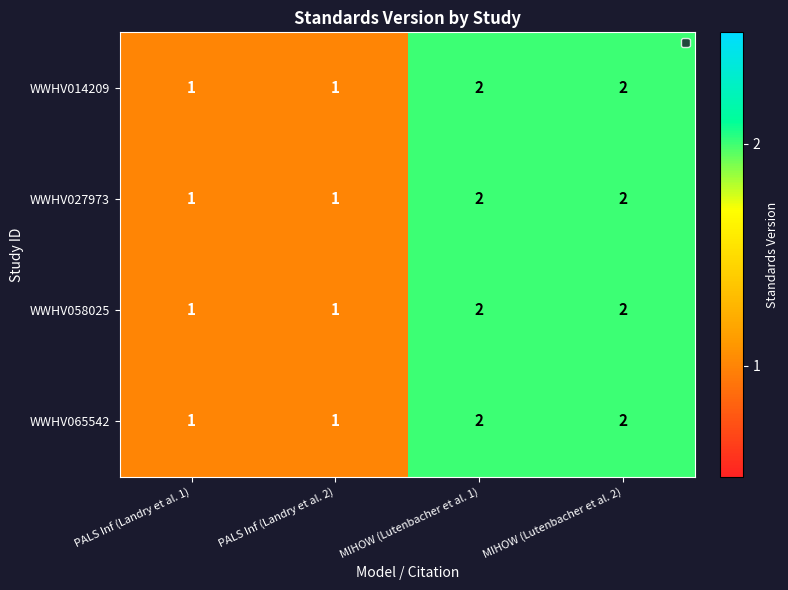

What is the sum of all WWHV058025 values?

6